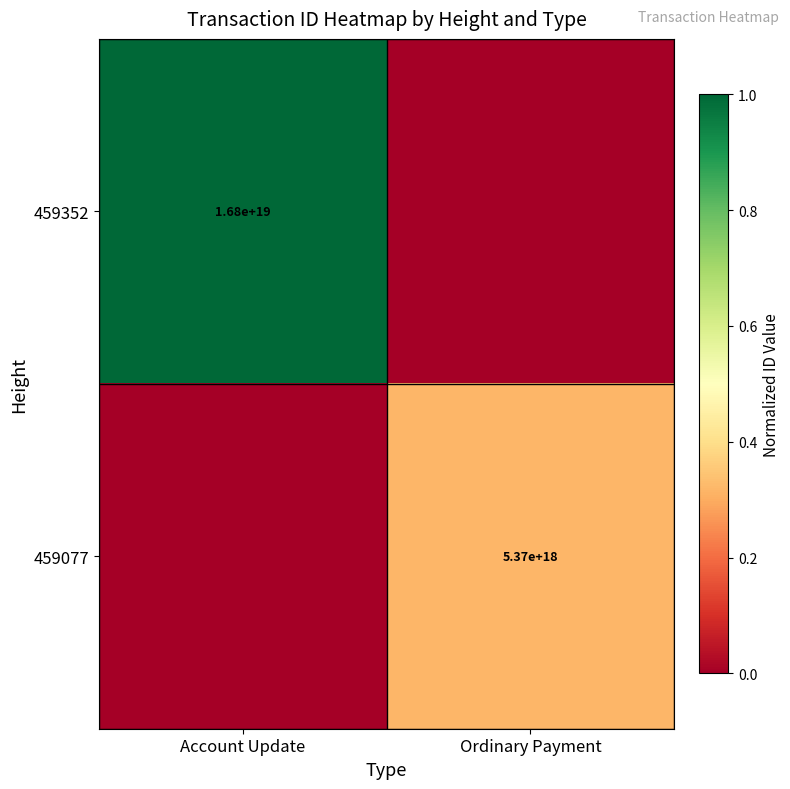

The value of 459352 at Account Update is 16800000000000000000. True or false?

True